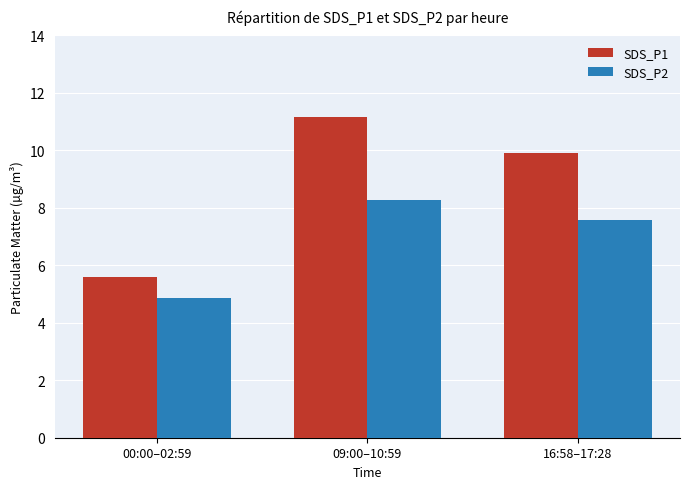

What is the label of the 2nd bar from the right?

09:00–10:59